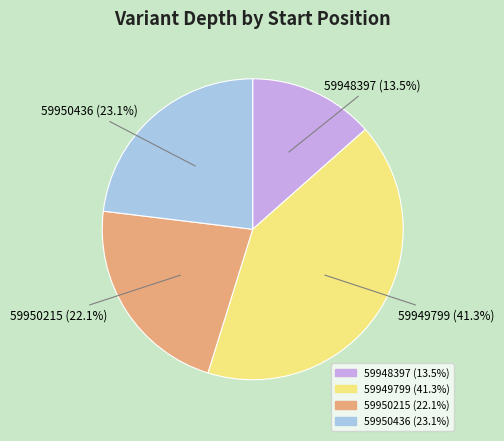

Is it true that 59949799 is 29% of the pie?

False